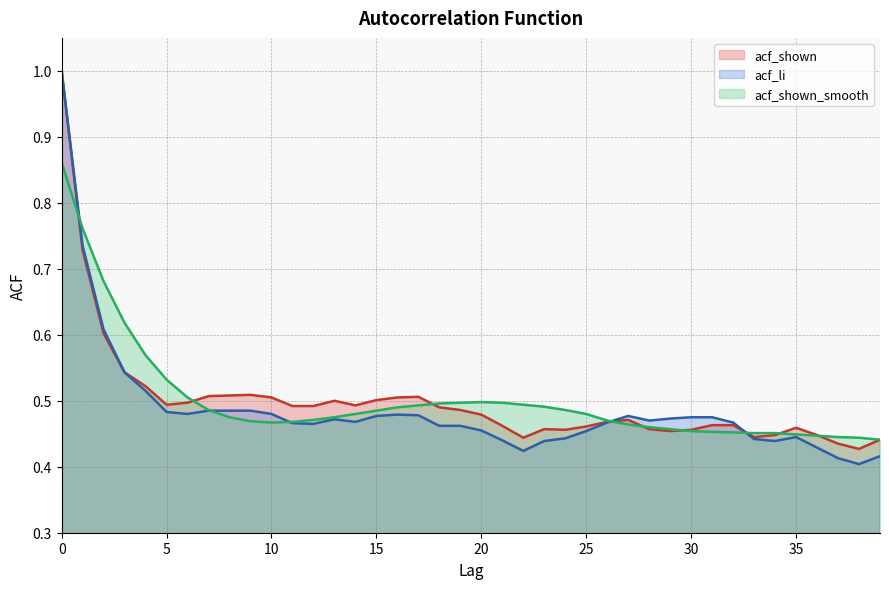

What is the difference between the second highest and second lowest values in the acf_li series?

0.3